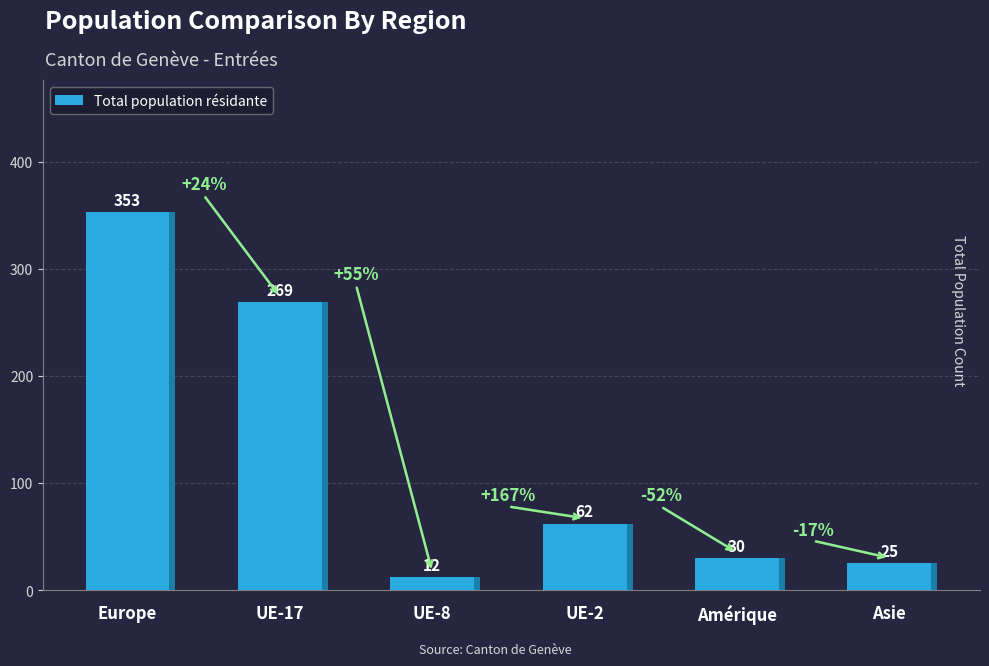

What is the difference between the maximum and minimum values?

341